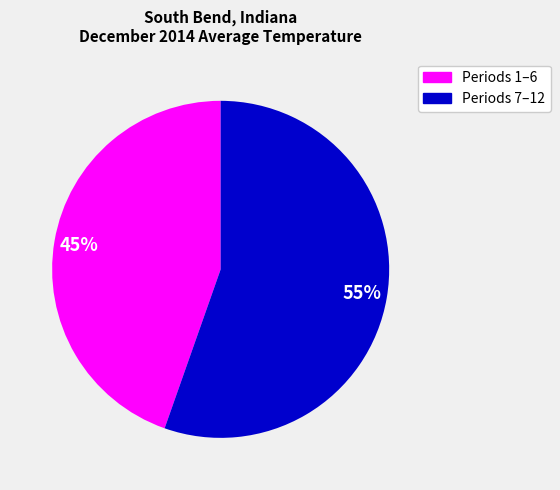

Does any single category account for the majority?

Yes